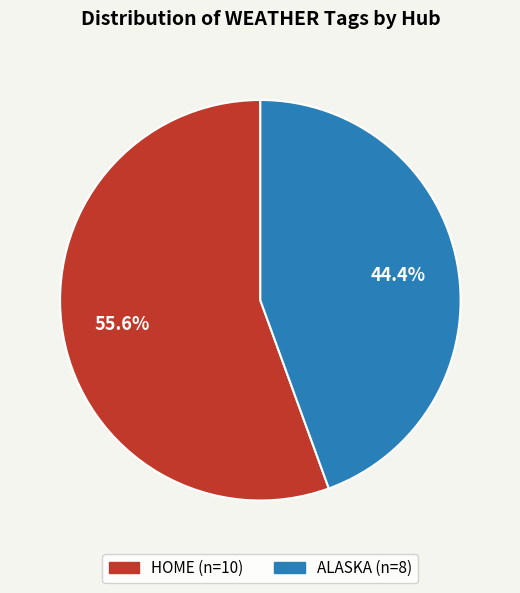

Combined, do HOME and ALASKA account for over 50%?

Yes